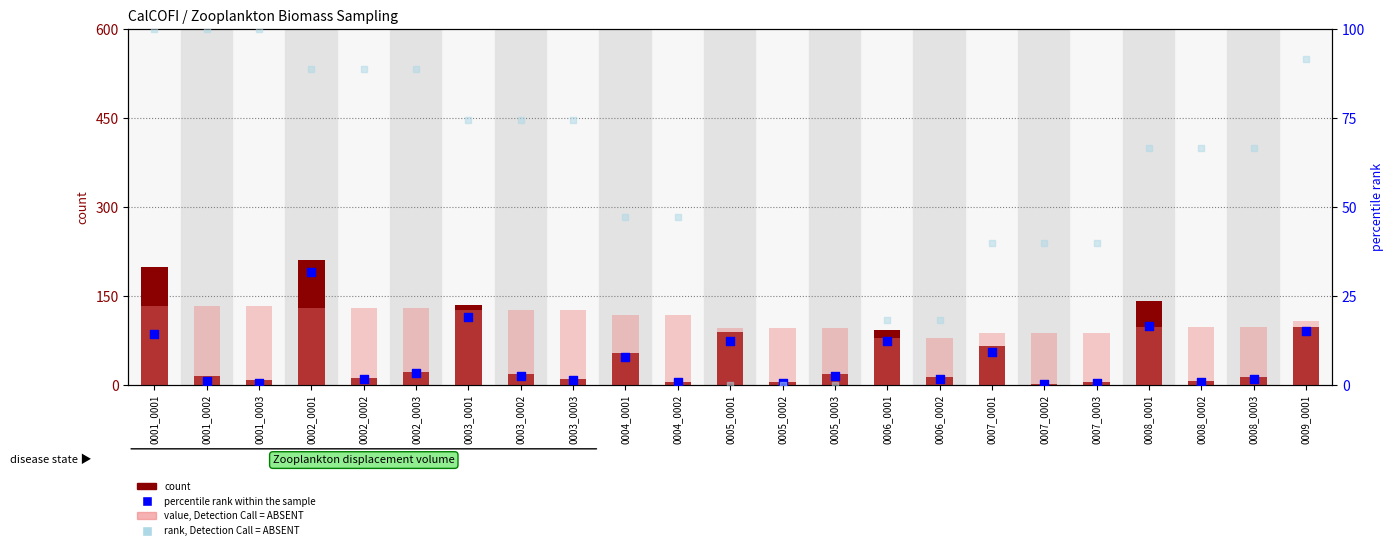

At which category is the sum across all series the highest?

0002_0001